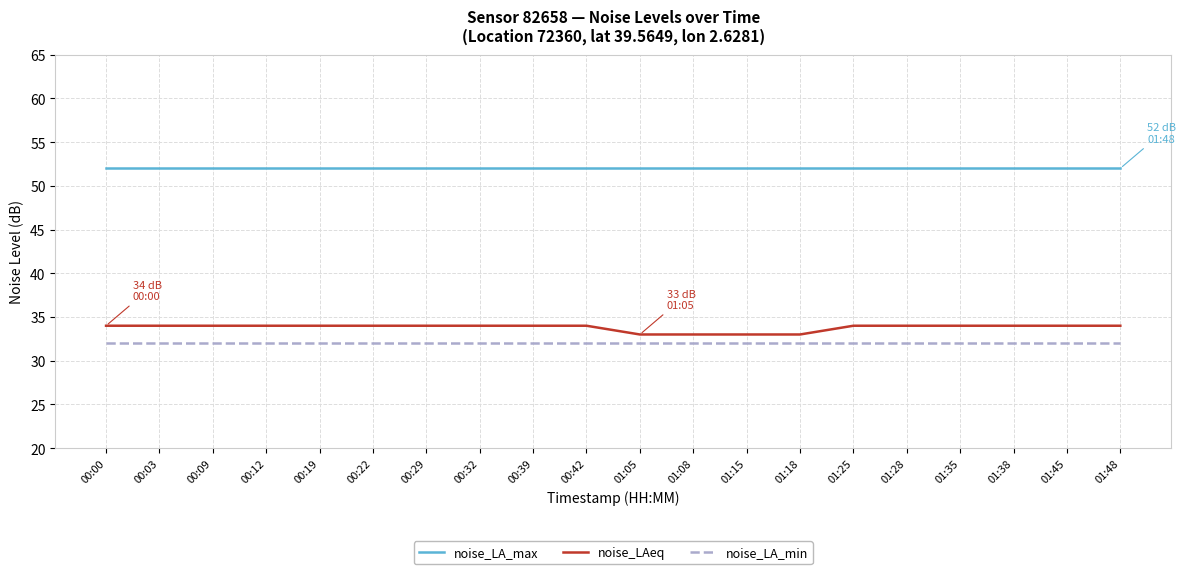

What position from the right is 01:45?

2